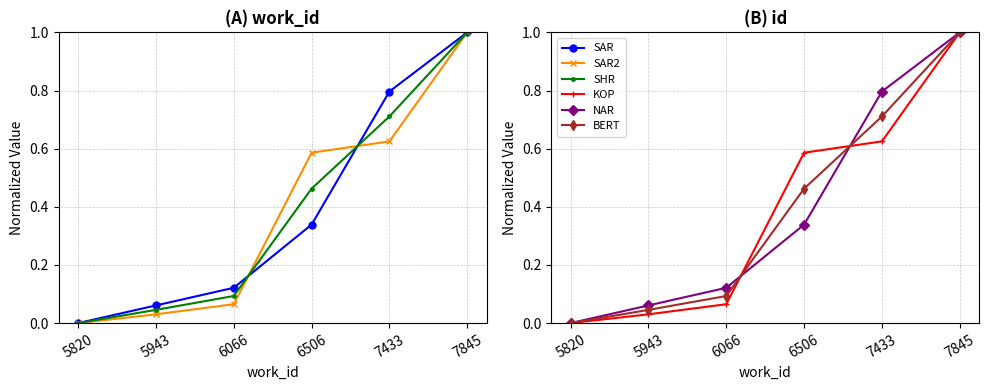

Reading right to left, what are all the values shown in this chart?

SAR: 1.0	0.8	0.3	0.1	0.1	0.0
SAR2: 1.0	0.6	0.6	0.1	0.0	0.0
SHR: 1.0	0.7	0.5	0.1	0.0	0.0
KOP: 1.0	0.6	0.6	0.1	0.0	0.0
NAR: 1.0	0.8	0.3	0.1	0.1	0.0
BERT: 1.0	0.7	0.5	0.1	0.0	0.0